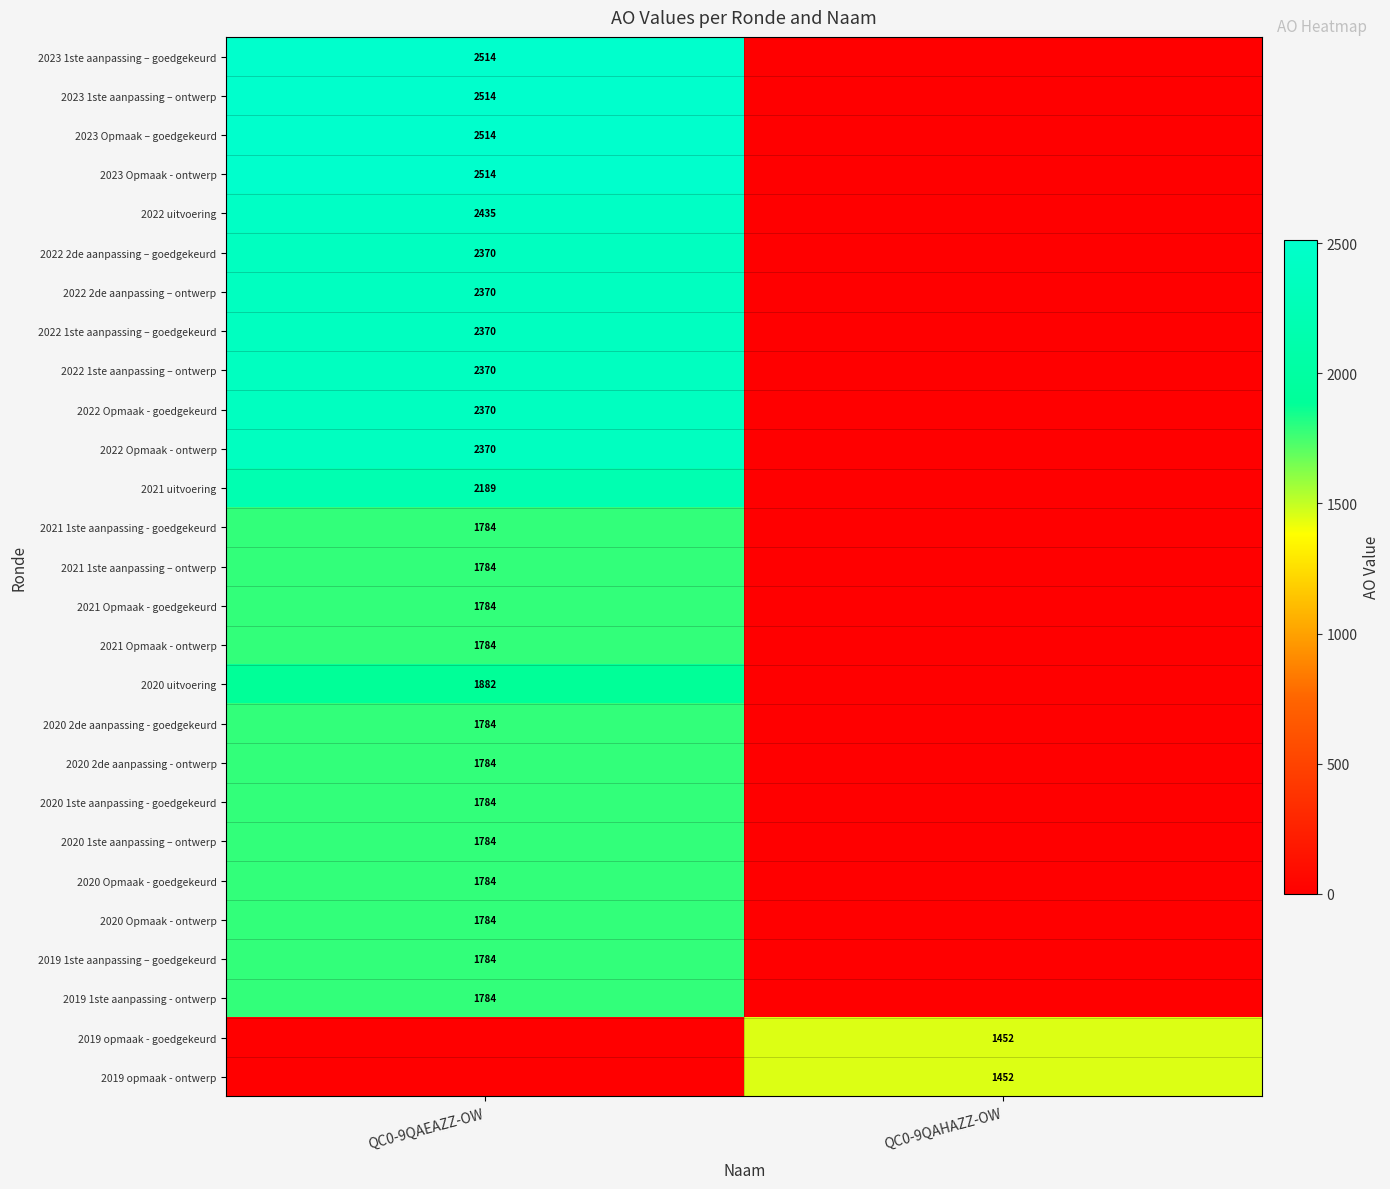

True or false: 2022 Opmaak - goedgekeurd has a value of 2370 at QC0-9QAEAZZ-OW.

True